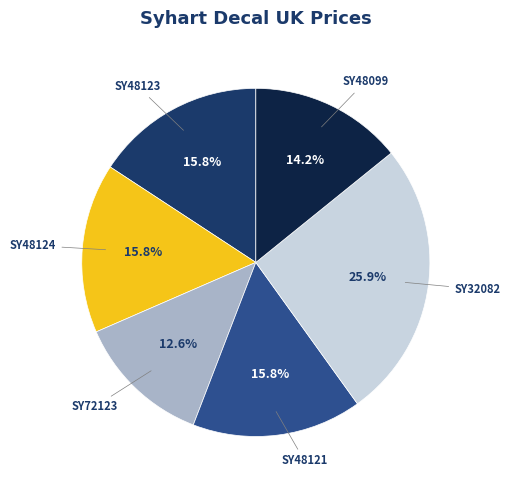

Approximately how many times larger is the value at SY48099 compared to SY48123?

0.9